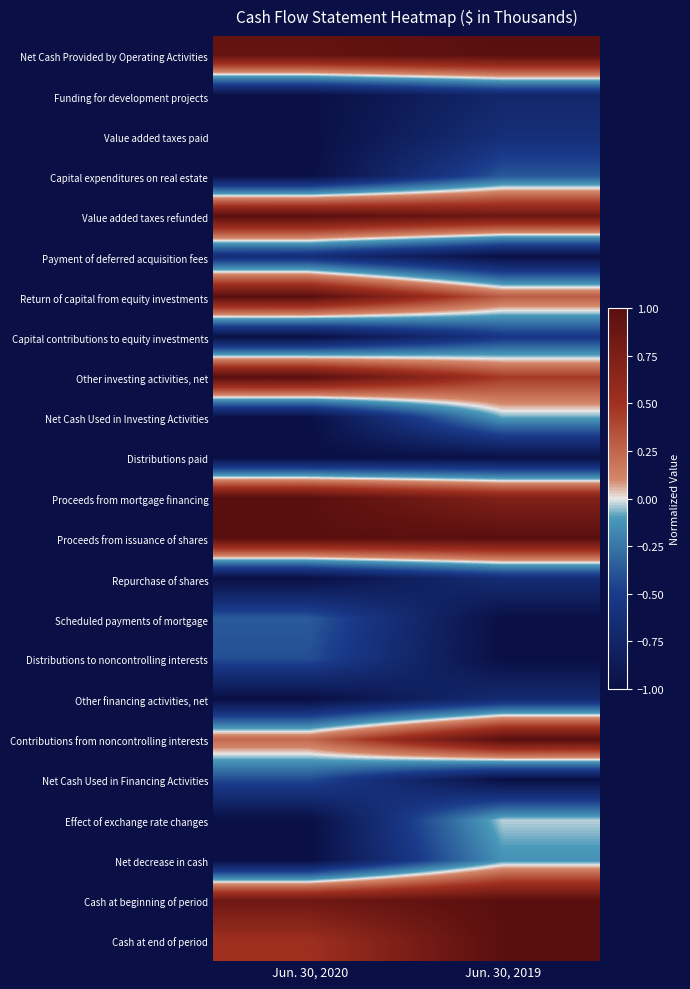

At how many categories does at least one series exceed 0?

2